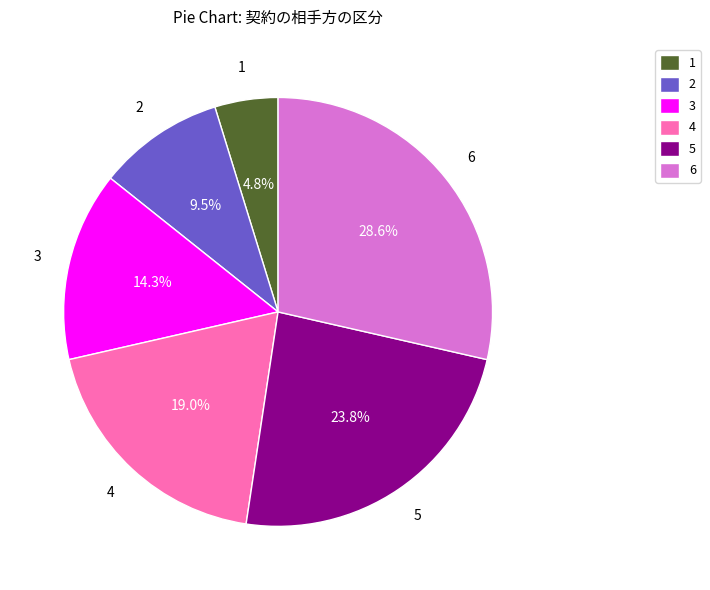

Is the sum of 5 and 3 greater than half?

No